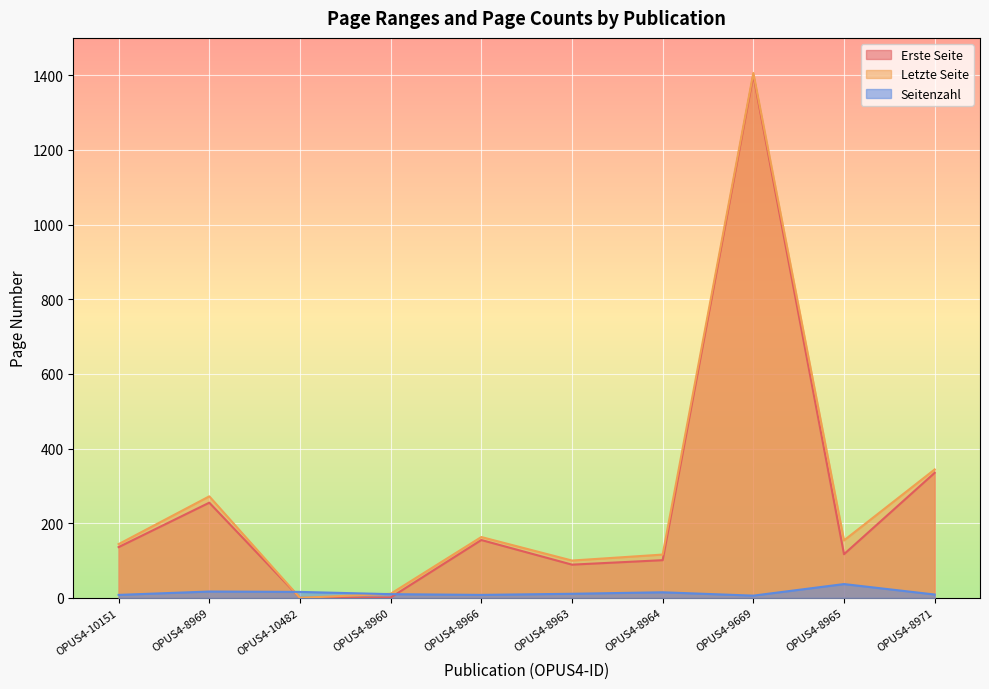

Does the chart display data point markers on the line(s)?

No